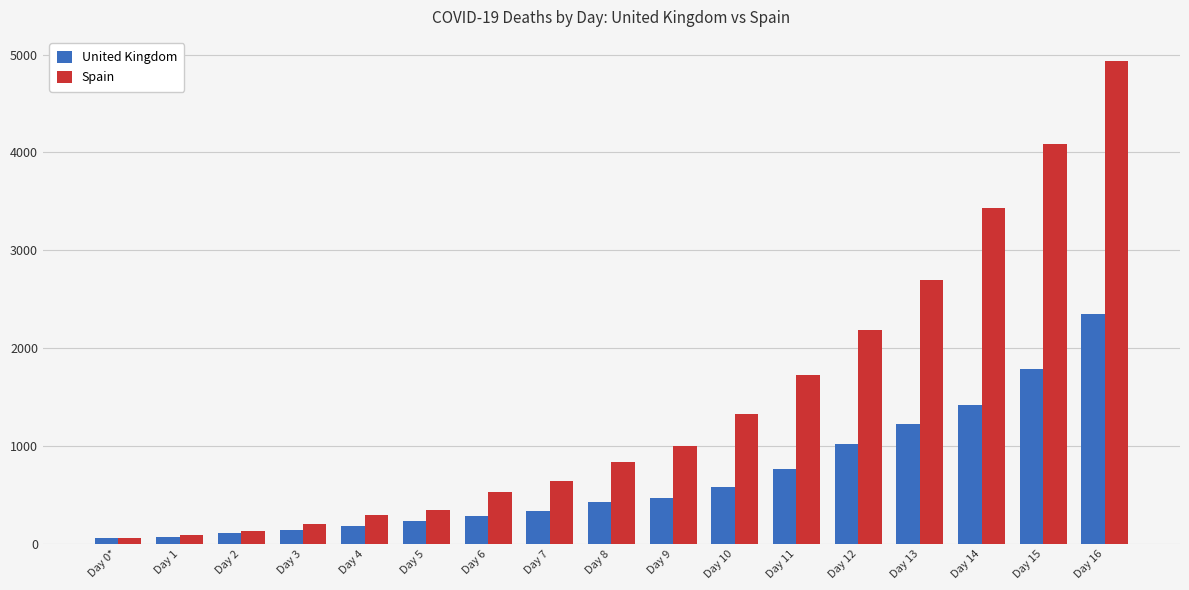

List the series in order of their overall mean, highest first.

Spain, United Kingdom